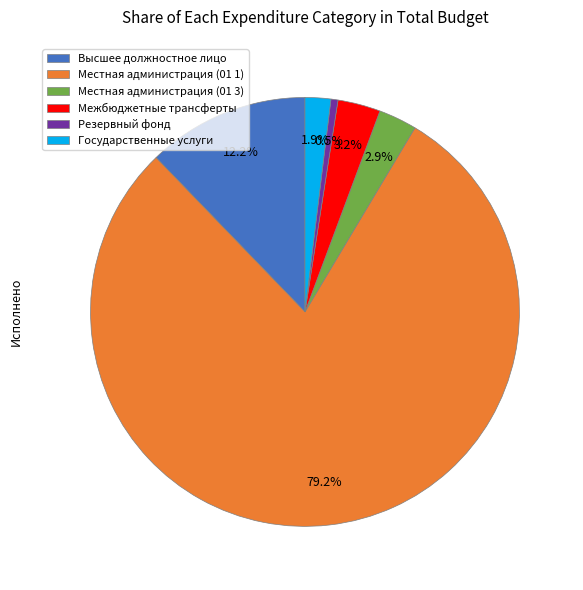

Which has a higher value, Государственные услуги or Резервный фонд?

Государственные услуги